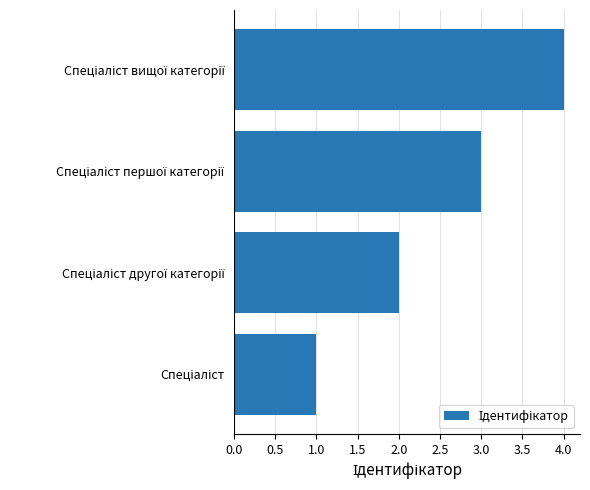

What is the maximum value shown in the chart?

4